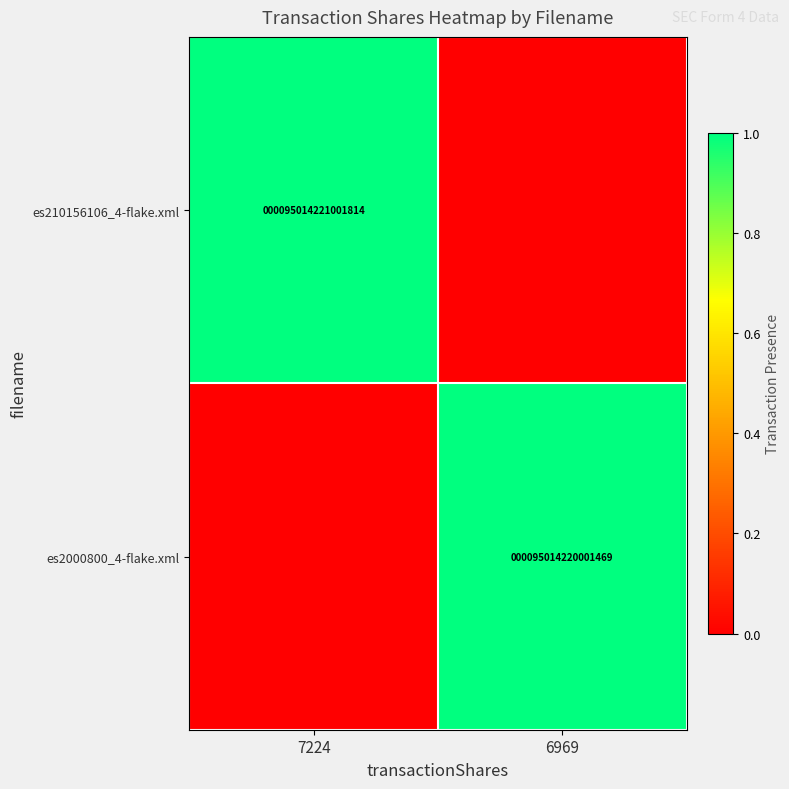

Is the value of es210156106_4-flake.xml at 7224 greater than the value of es2000800_4-flake.xml at 6969?

Yes